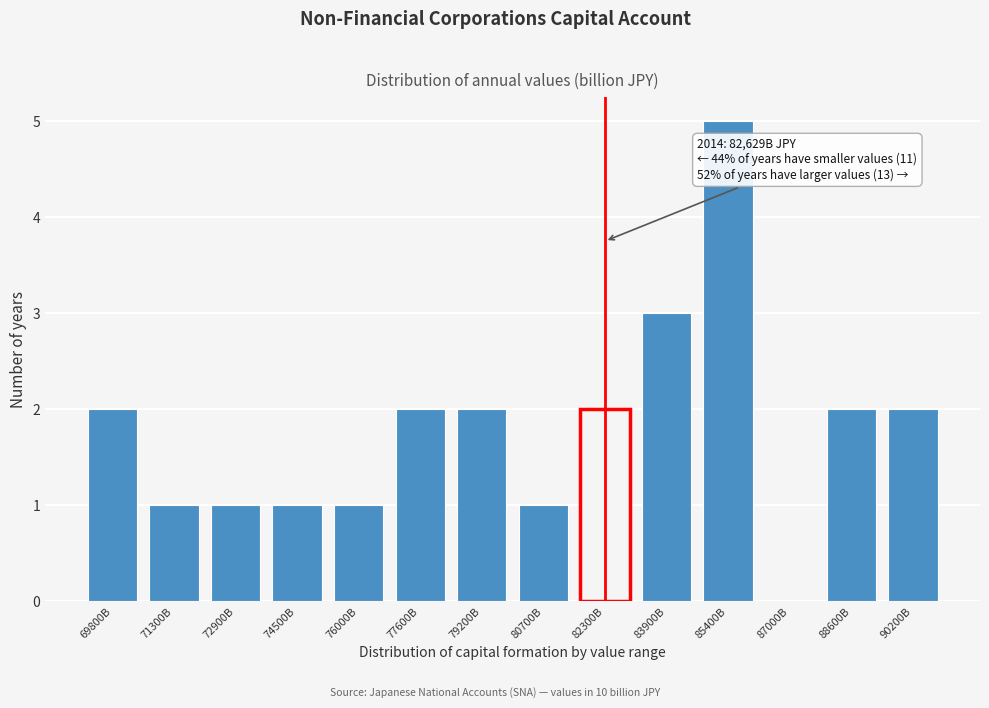

Reading right to left, list all the values displayed in this chart.

90200B=2	88600B=2	87000B=0	85400B=5	83900B=3	82300B=2	80700B=1	79200B=2	77600B=2	76000B=1	74500B=1	72900B=1	71300B=1	69800B=2